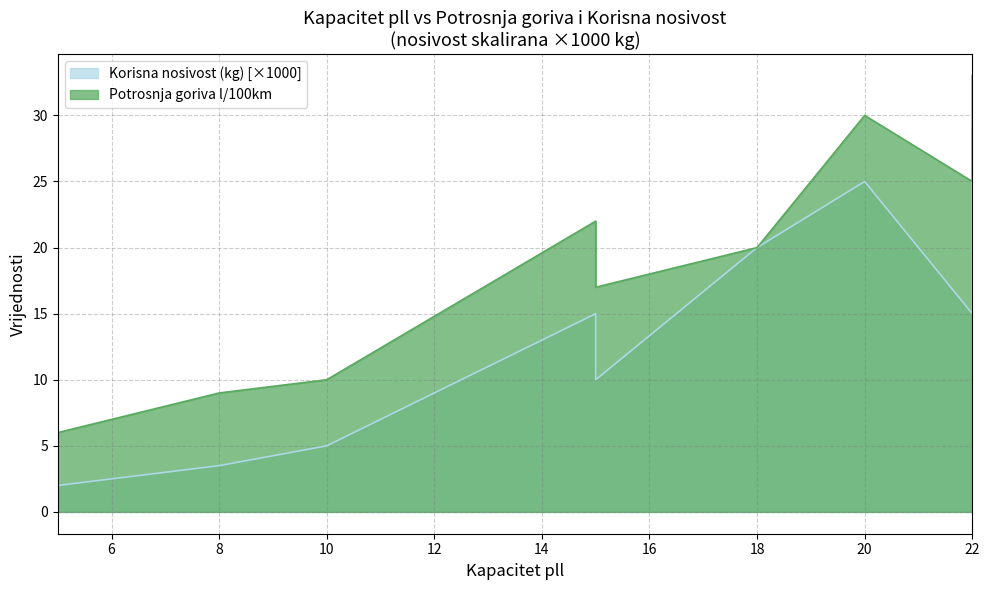

How many data points in Potrosnja goriva l/100km are less than 20?

4